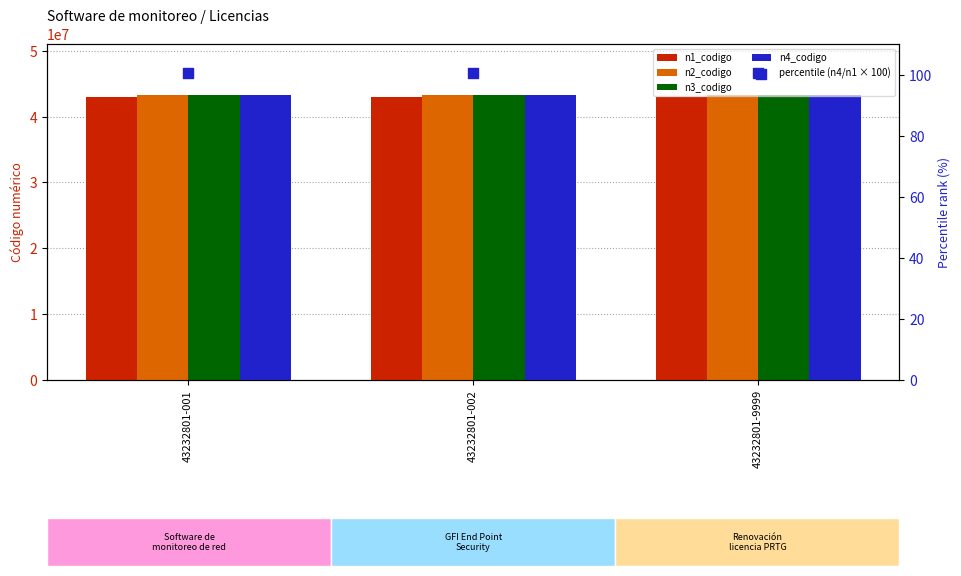

What are all the series names shown in the legend?

n1_codigo, n2_codigo, n3_codigo, n4_codigo, percentile (n4/n1 × 100)